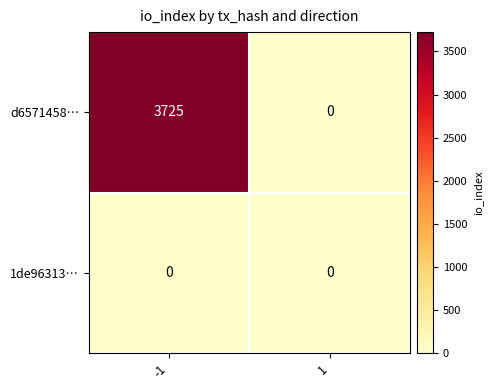

What is the sum of the d6571458… values at -1 and 1?

3725